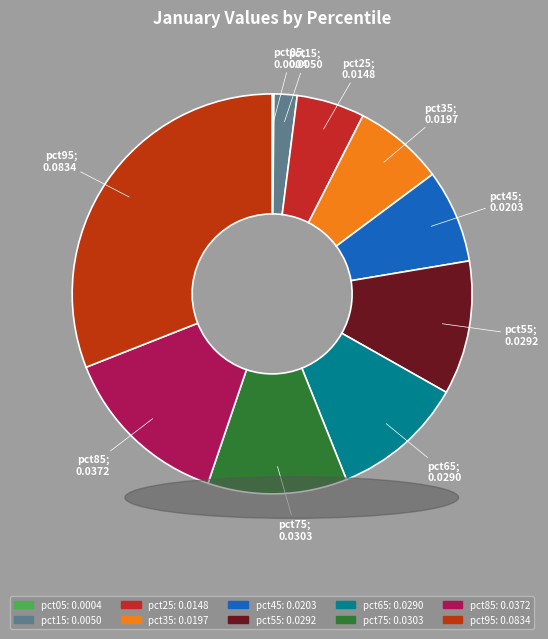

Which category has the smallest portion of the pie?

pct05